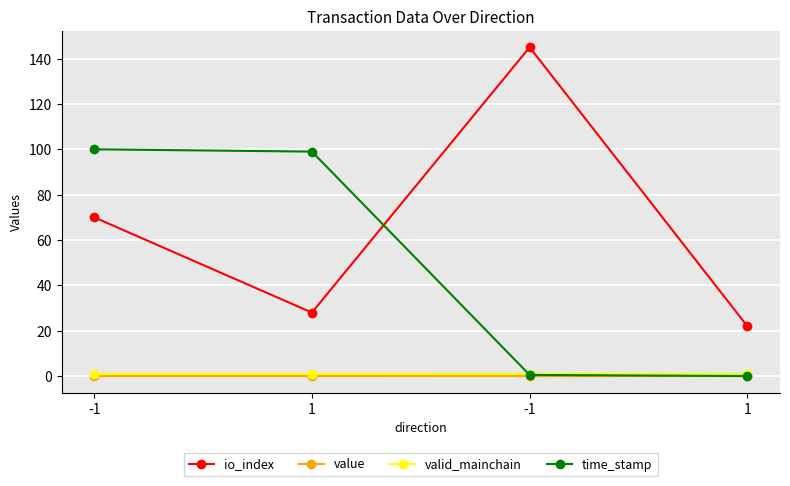

Is this an area chart (filled region under the line)?

No